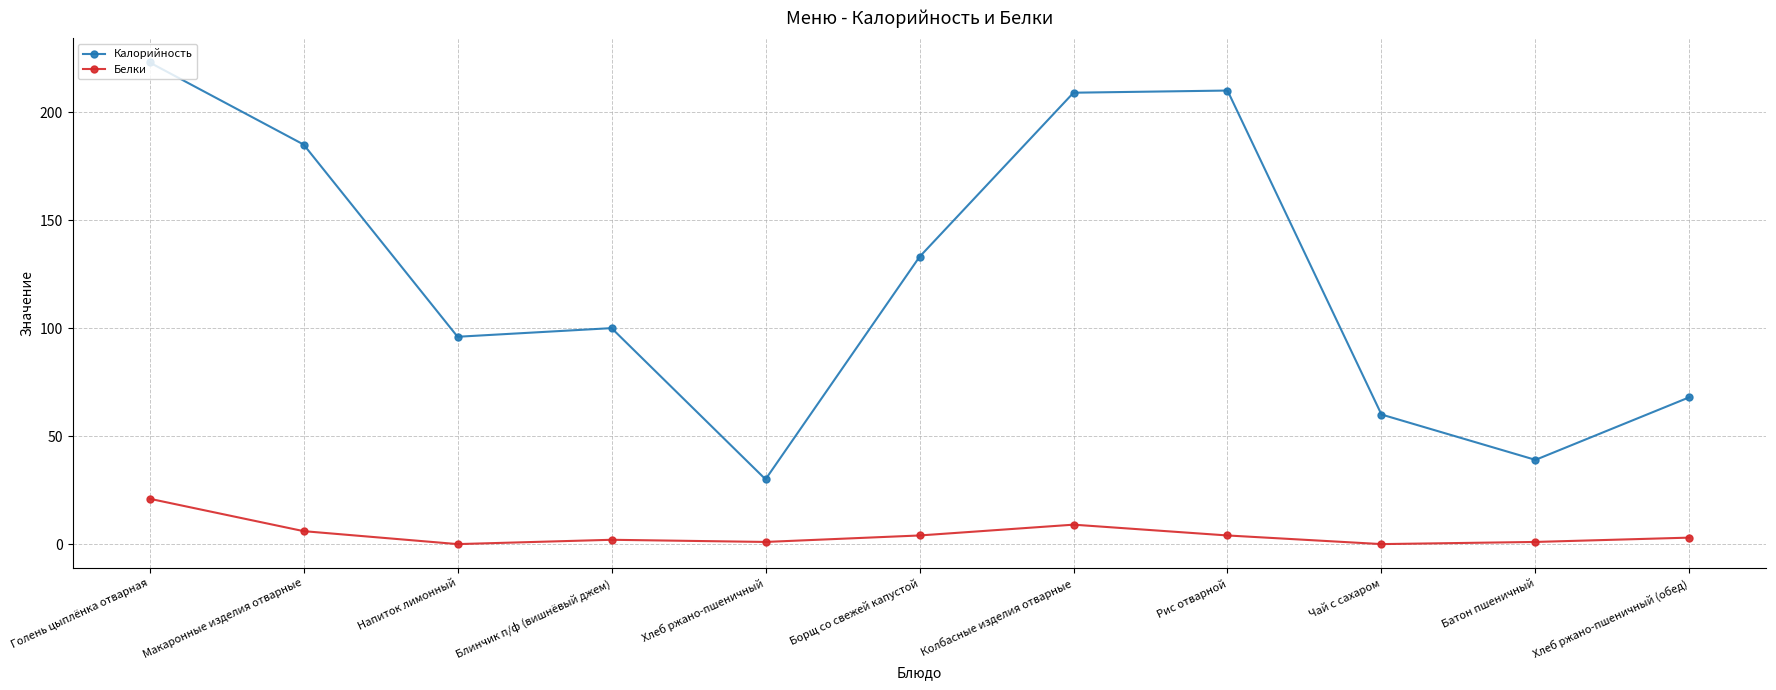

True or false: Белки and Калорийность intersect in this chart.

False